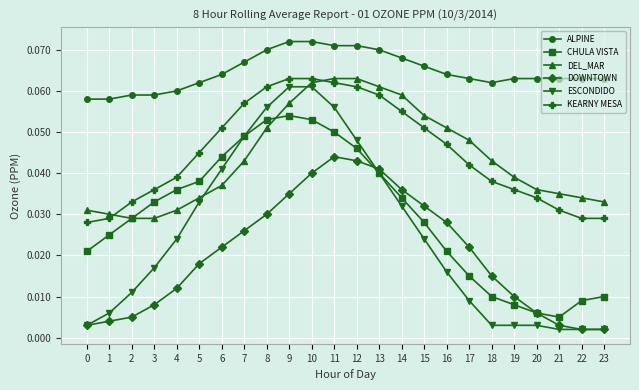

Does the chart have visible grid lines?

Yes